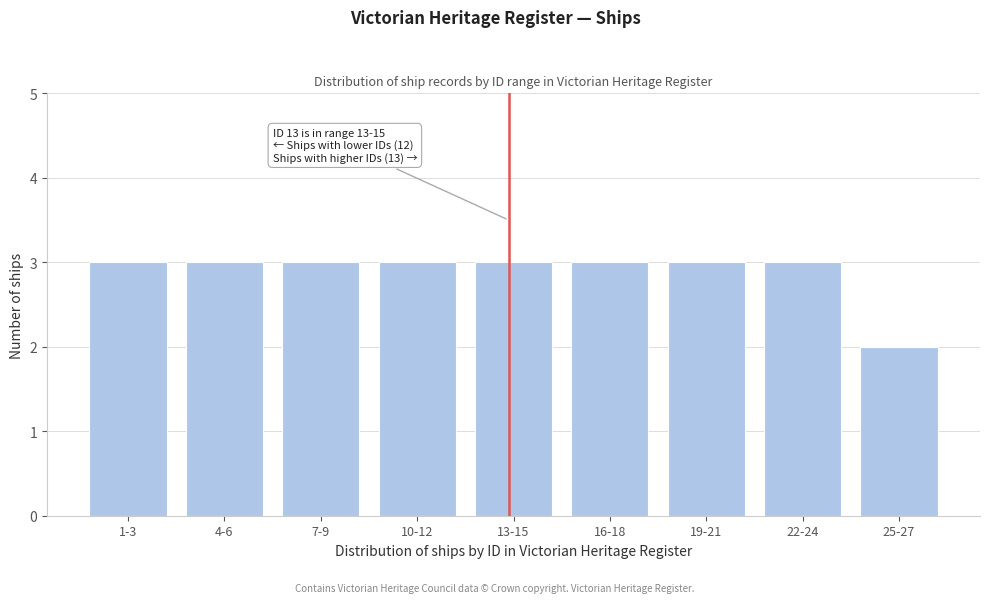

Reading right to left, what are all the values shown in this chart?

2	3	3	3	3	3	3	3	3